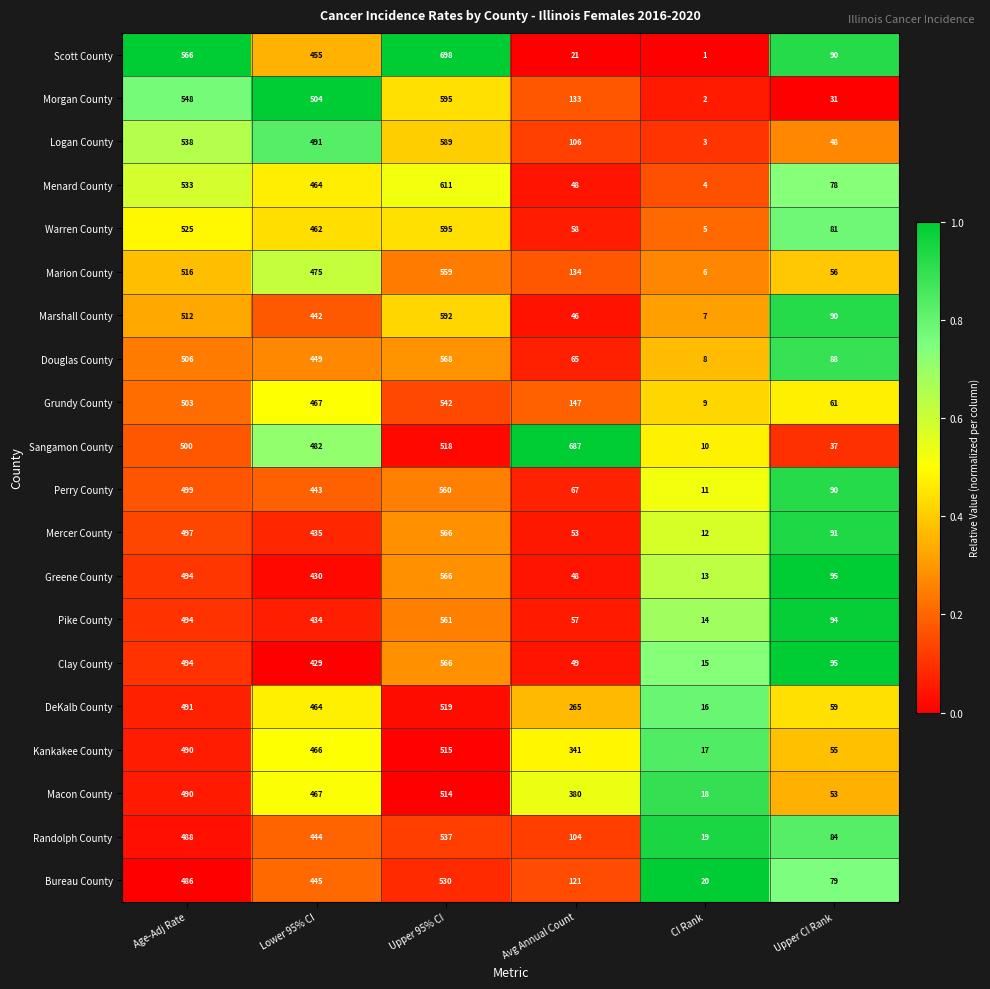

Rank the categories by Grundy County value from lowest to highest.

CI Rank, Upper CI Rank, Avg Annual Count, Lower 95% CI, Age-Adj Rate, Upper 95% CI